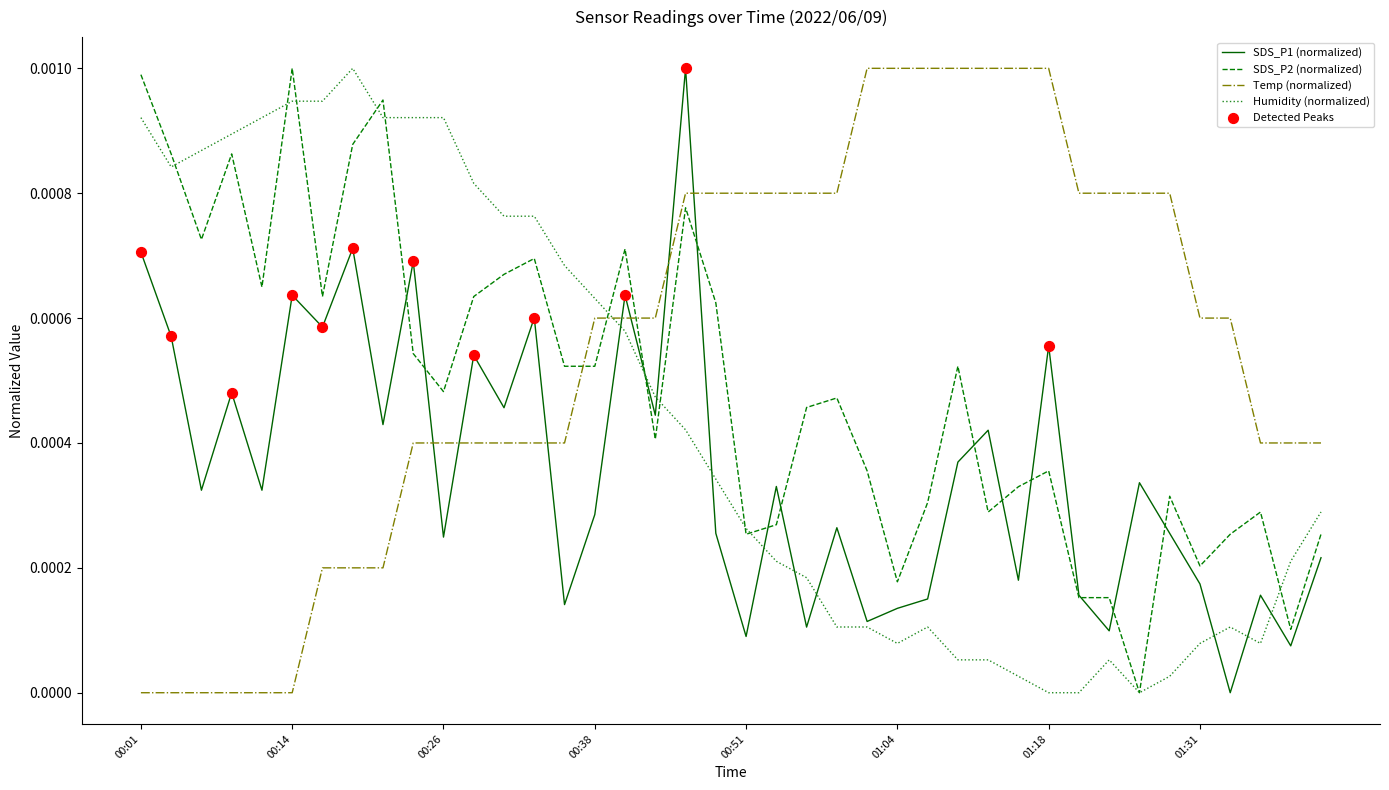

List the series in order of their overall mean, lowest first.

SDS_P1 (normalized), Humidity (normalized), SDS_P2 (normalized), Temp (normalized)